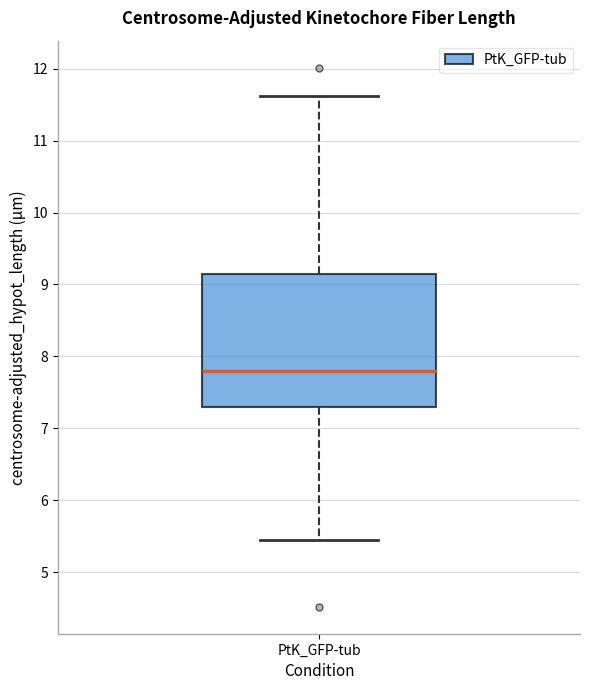

Transcribe this box plot: give where the median line is, the range the box spans, and where the two whiskers end, as read against the y-axis. The values are not printed on the chart, so give them approximately, as read against the axis.

median 7.8, box 7.3 to 9.1, whiskers 5.4 to 11.6